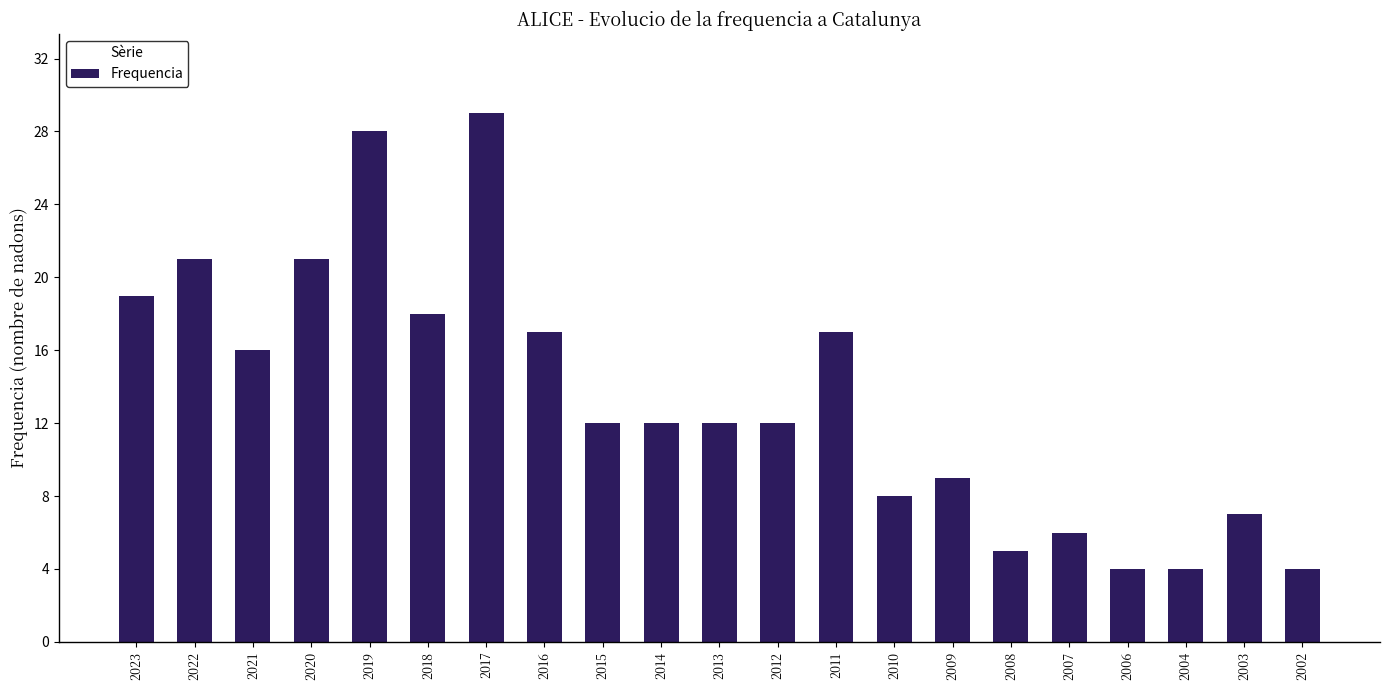

What is the value of the 6th bar from the left?

18